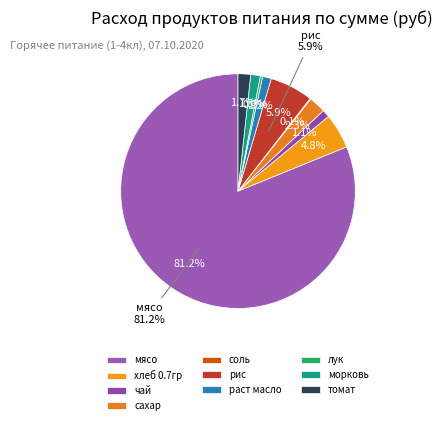

Rank the categories by value from lowest to highest.

соль, лук, чай, раст масло, морковь, томат, сахар, хлеб 0.7гр, рис, мясо